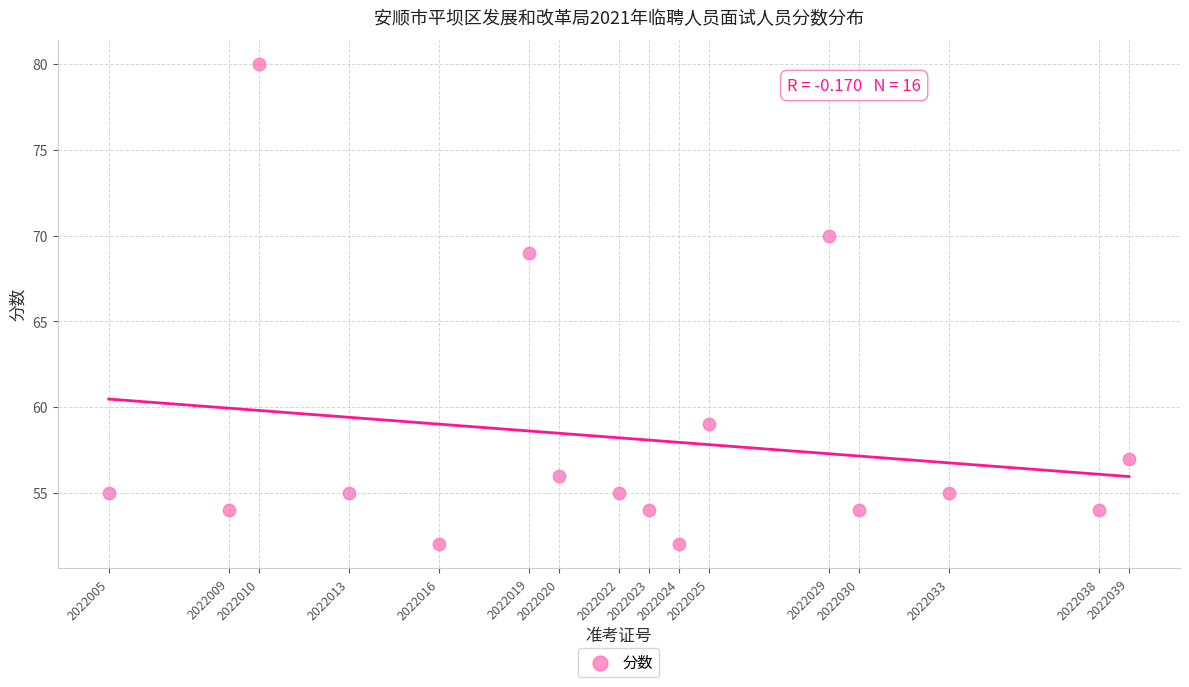

What Y value in the scatter plot is closest to 66?

69